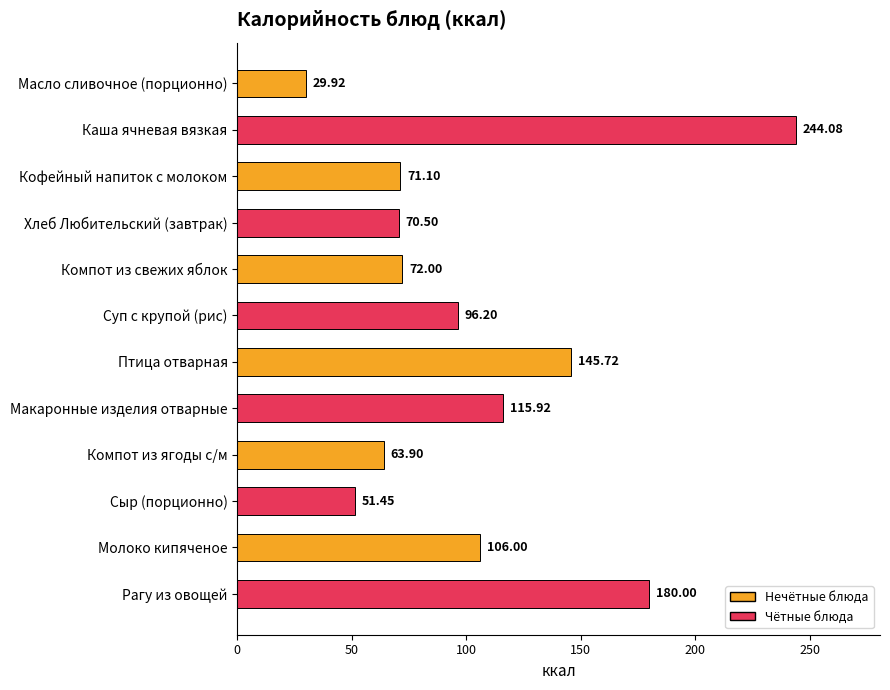

What is the average value?

103.9